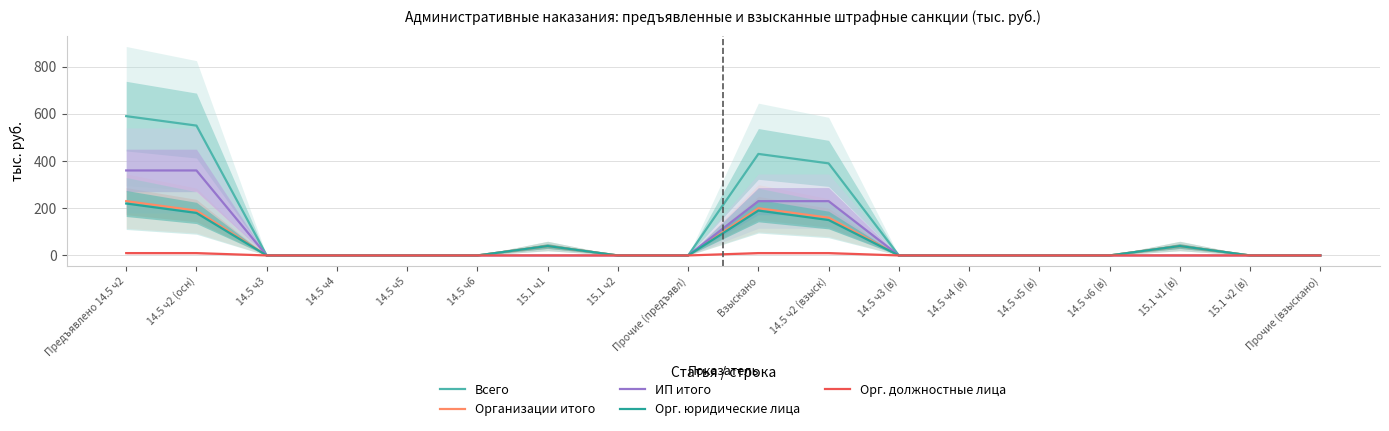

How many values in the Орг. юридические лица series exceed 0?

6